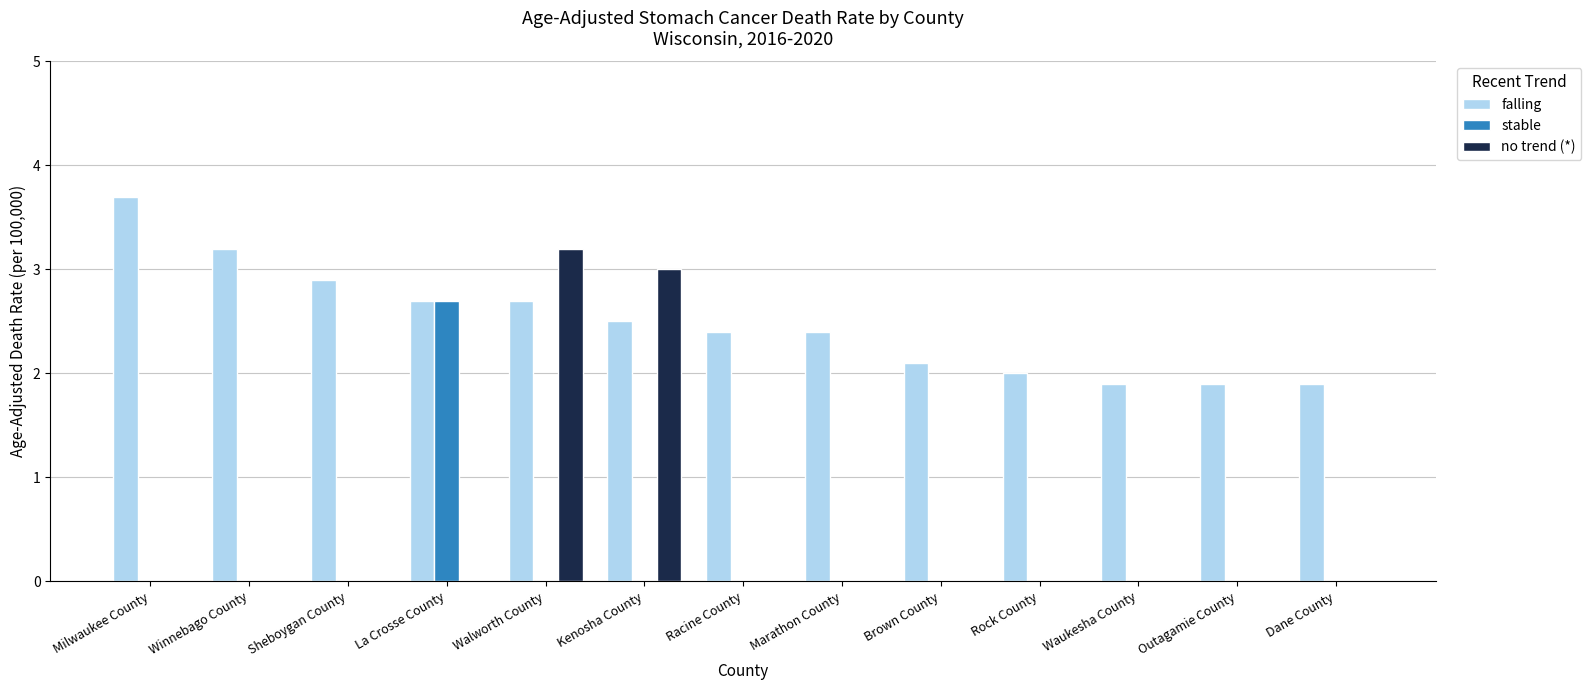

Is the value of falling at Outagamie County greater than the value of stable at Dane County?

Yes